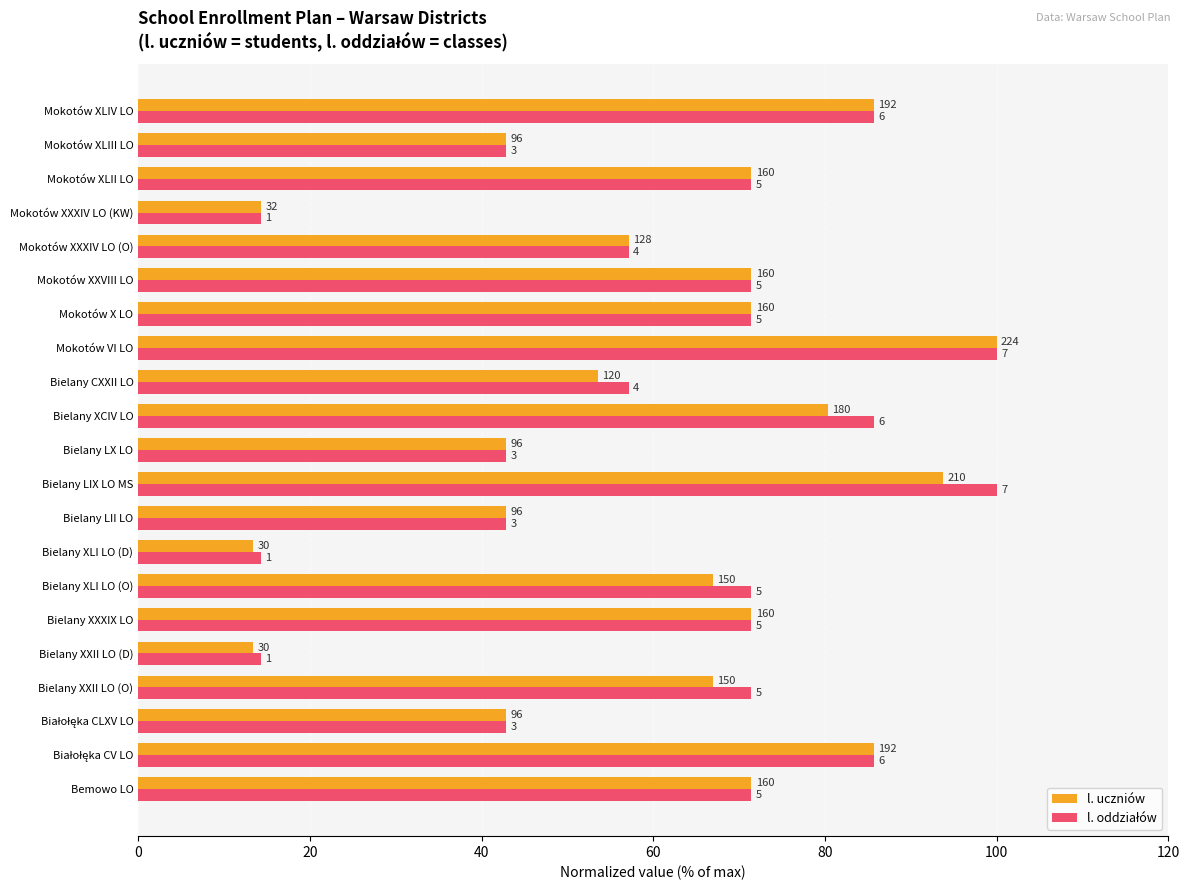

What is the greatest value displayed?

100.0